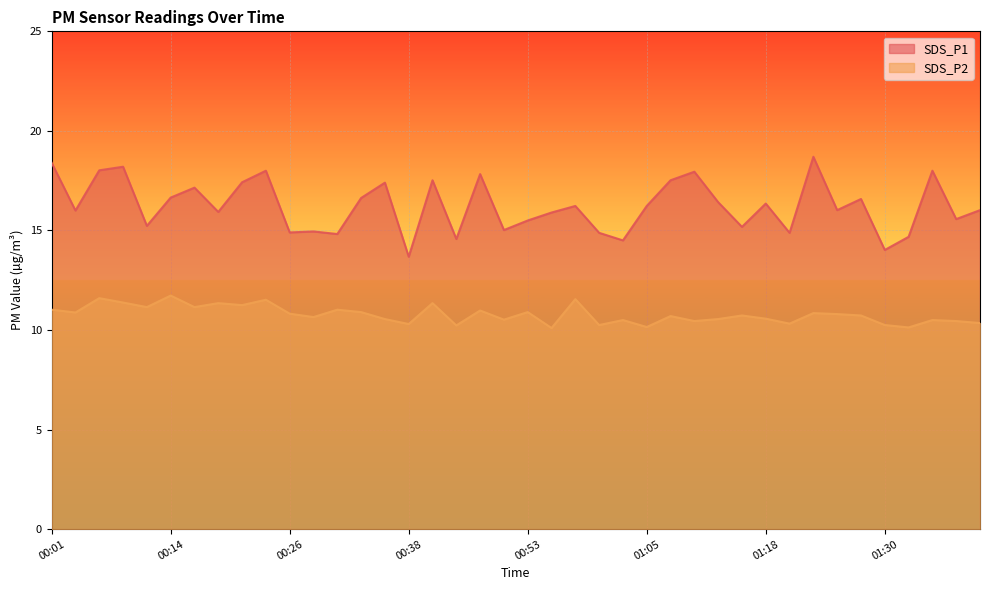

At which label is SDS_P2 closest to 10?

00:56